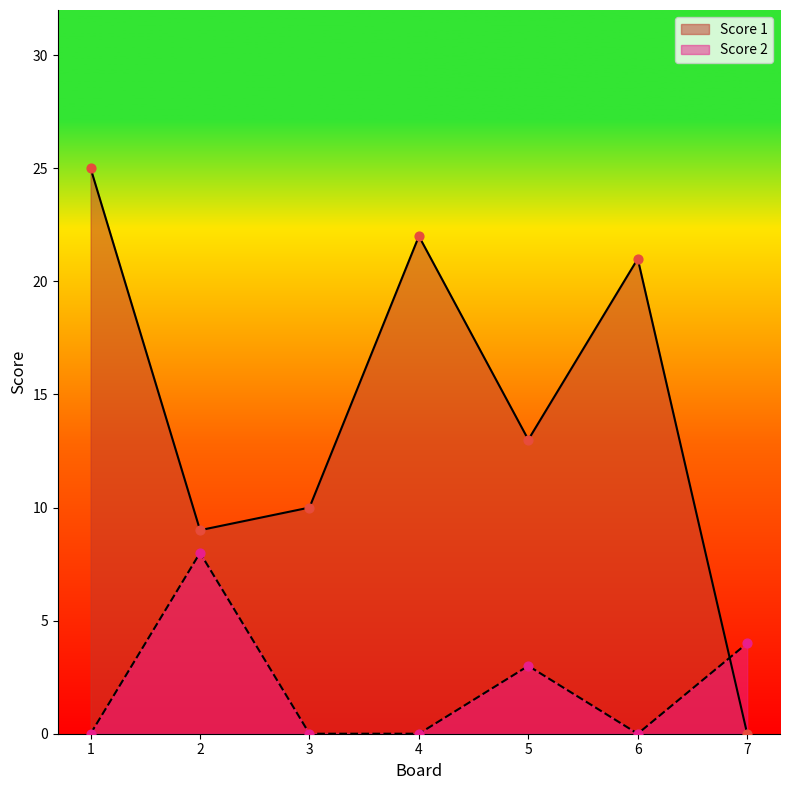

Is the value of Score 1 at 6 greater than the value of Score 2 at 5?

Yes